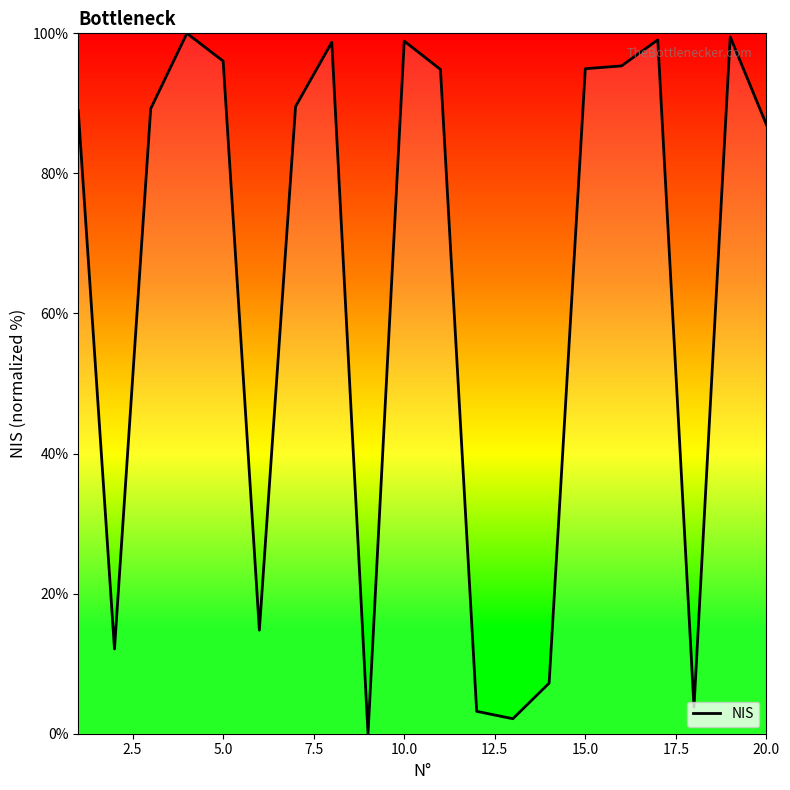

What is the greatest value displayed?

100.0